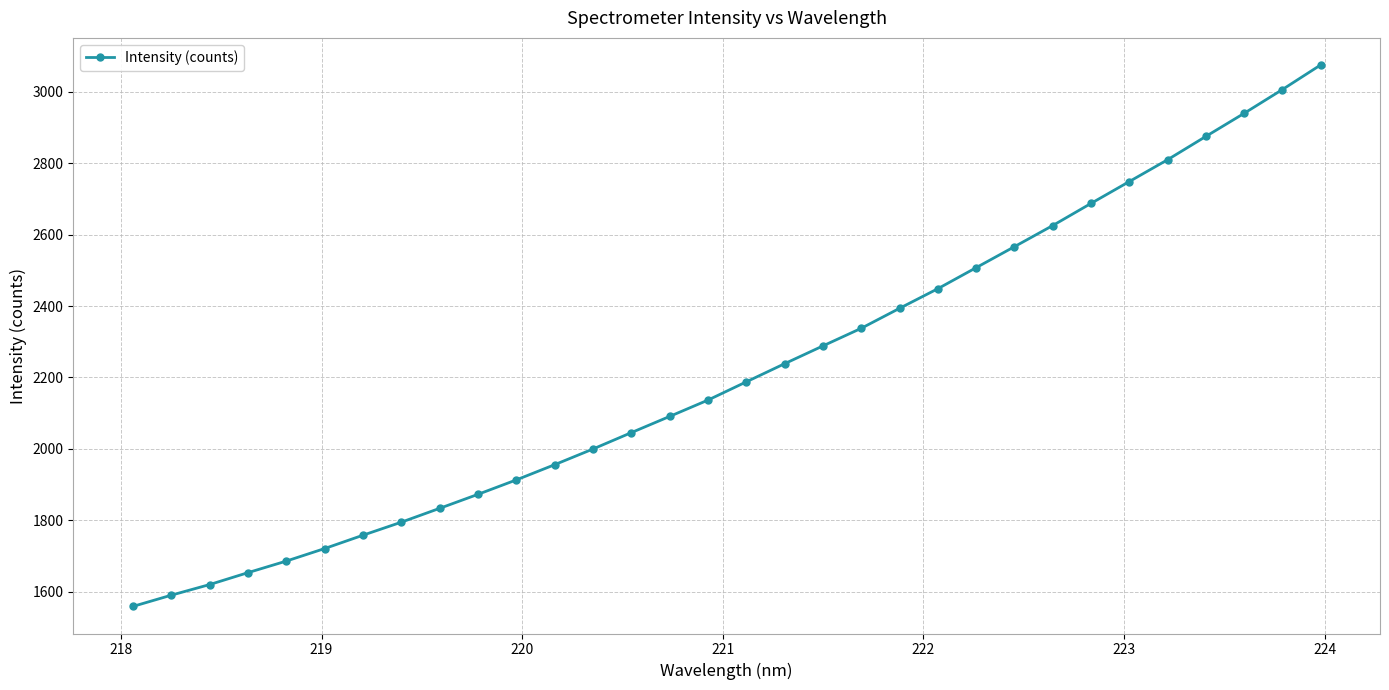

True or false: the data has more than 0 interior local peaks.

False